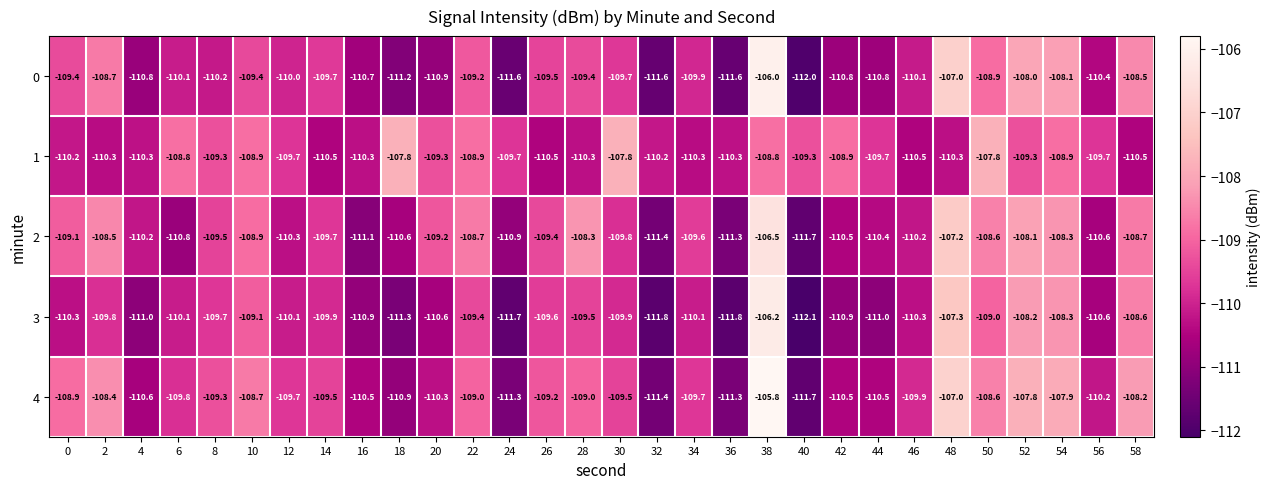

List the series in order of their peak value, highest first.

4, 0, 3, 2, 1